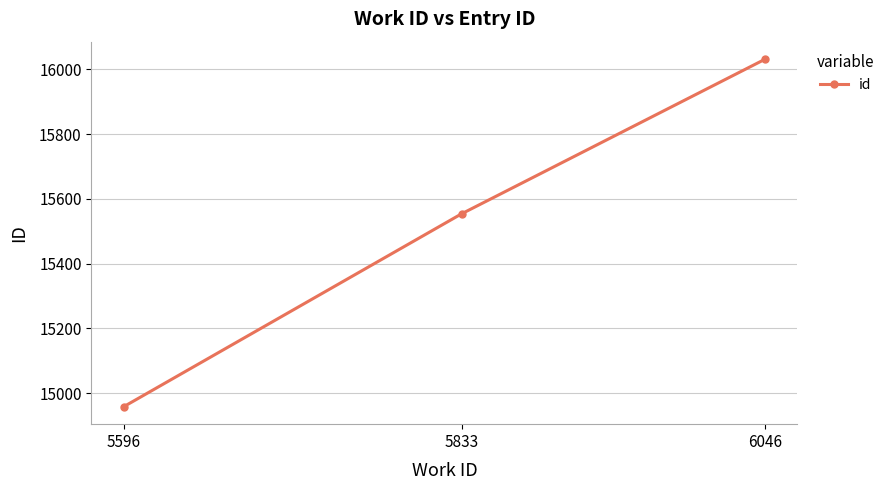

The value at 6046 is 6100. True or false?

False